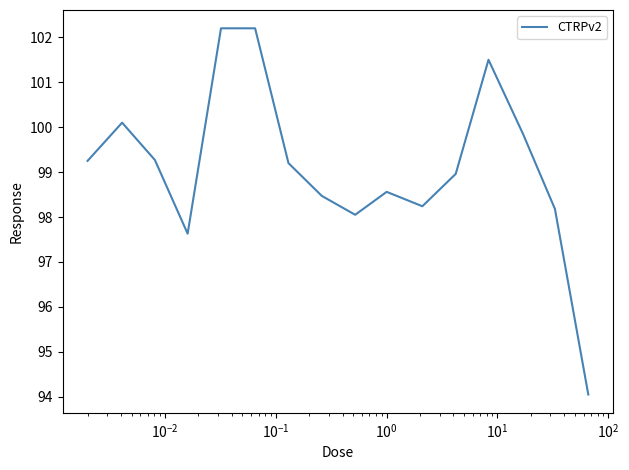

Count the number of values greater than 99.

8